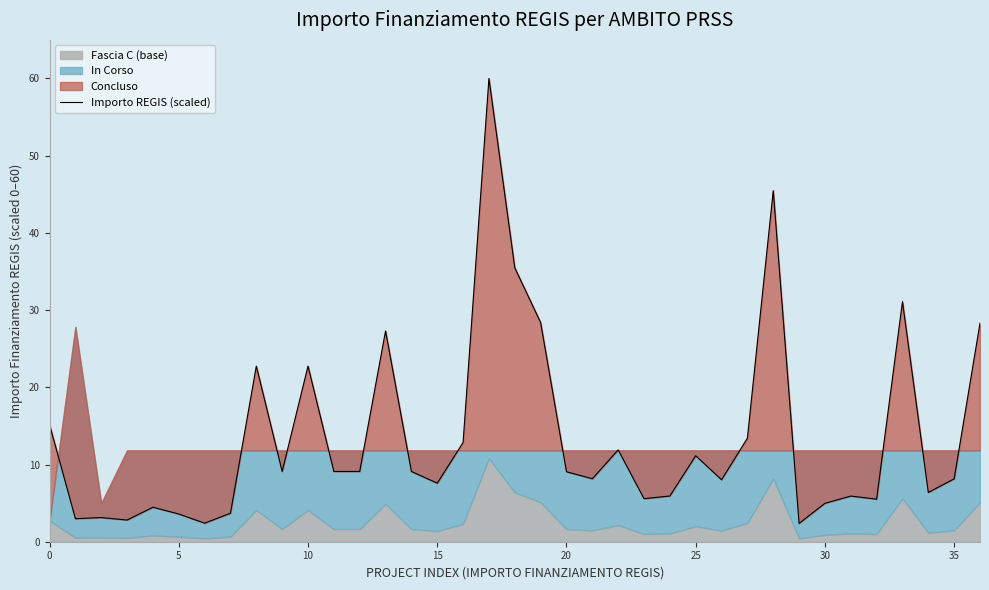

The value at 18 is 55.5. True or false?

False